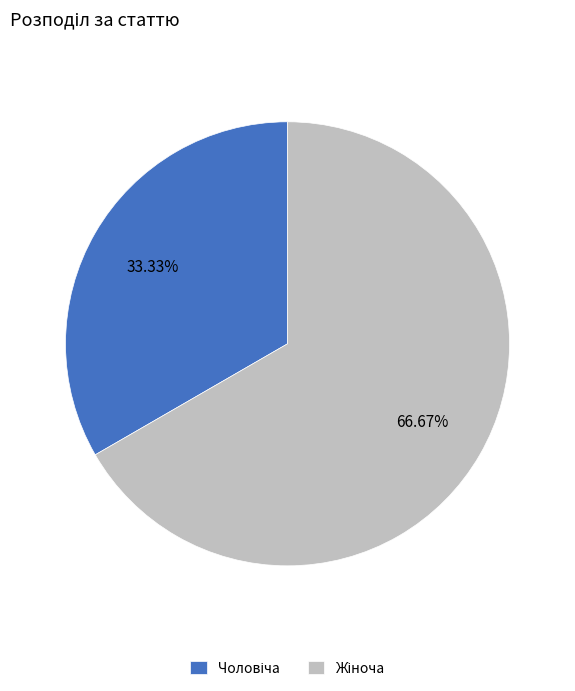

Is there any slice that represents more than half of the pie?

Yes